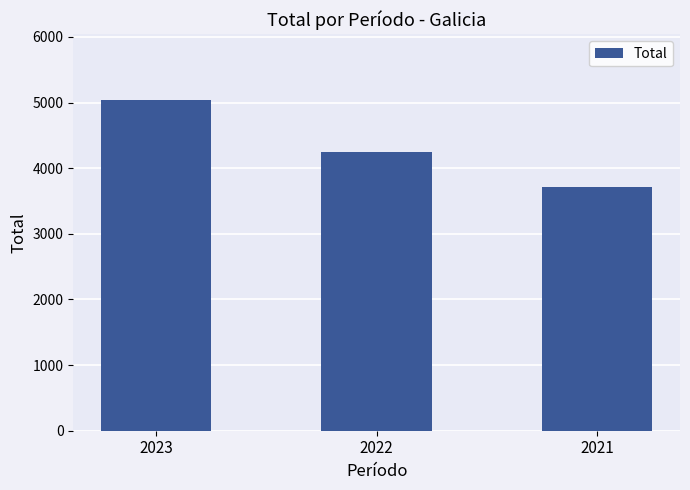

What is the value of the 3rd bar from the left?

3721